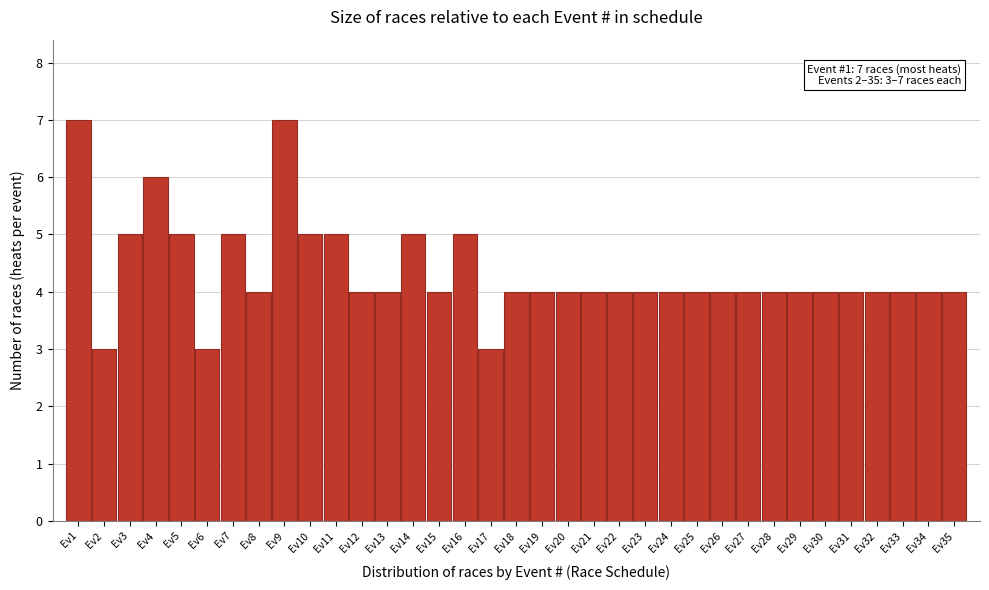

What is the greatest value displayed?

7